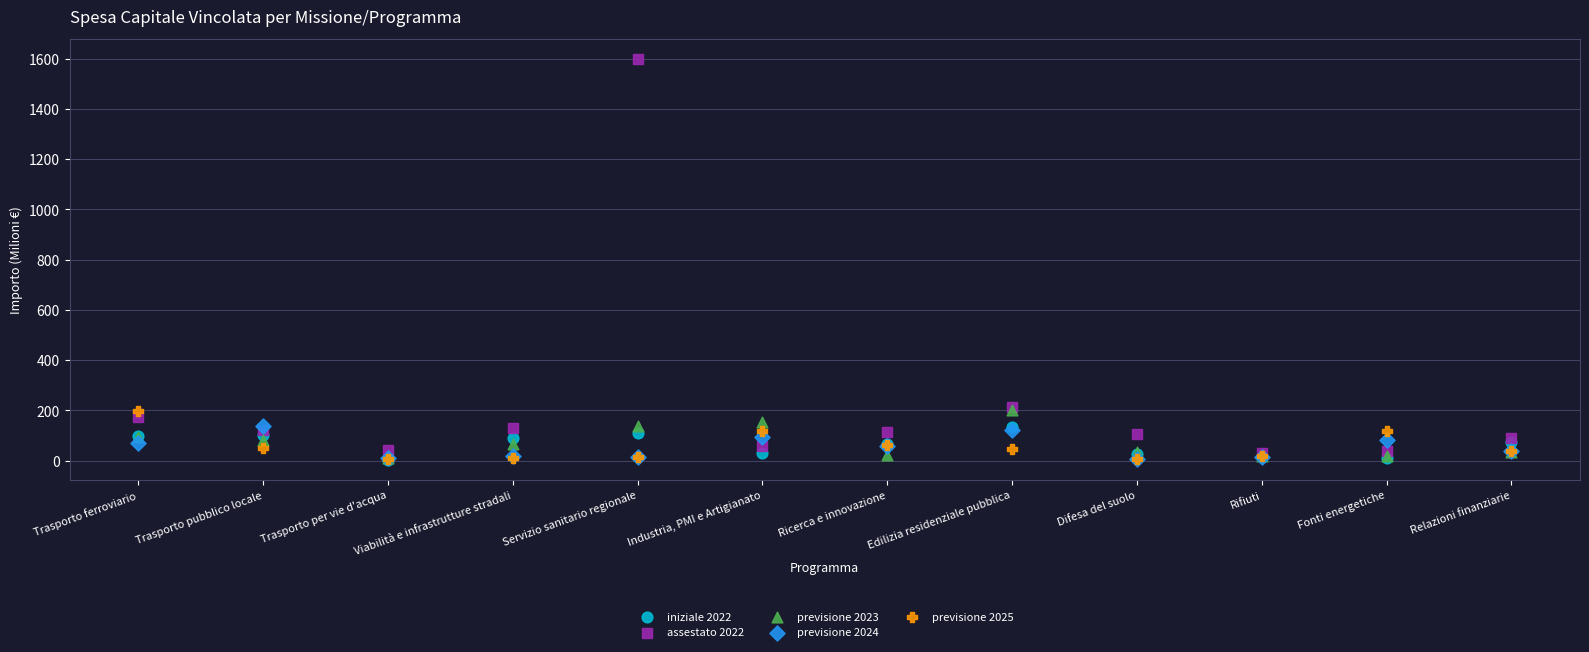

Which series contains the highest Y value?

assestato 2022